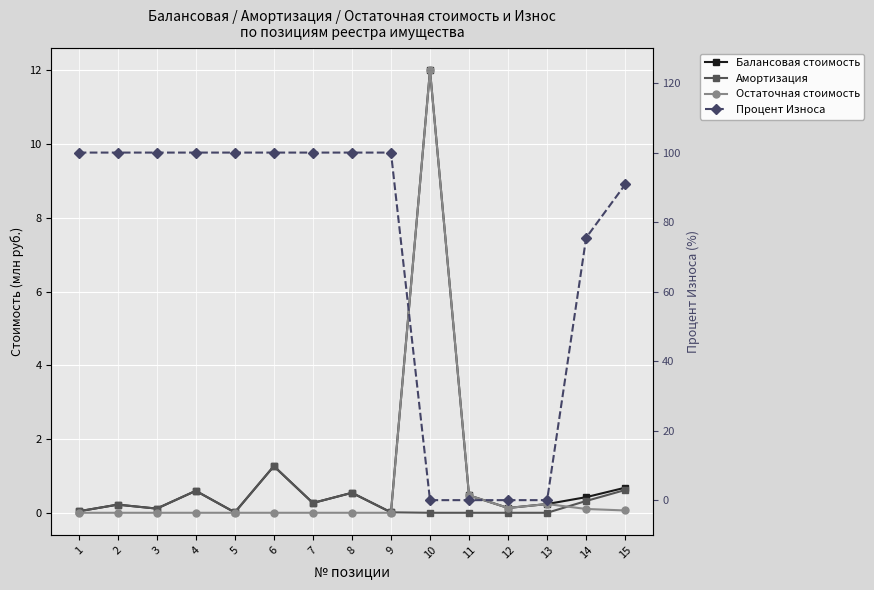

True or false: Остаточная стоимость has more than 2 points higher than both neighbors.

False